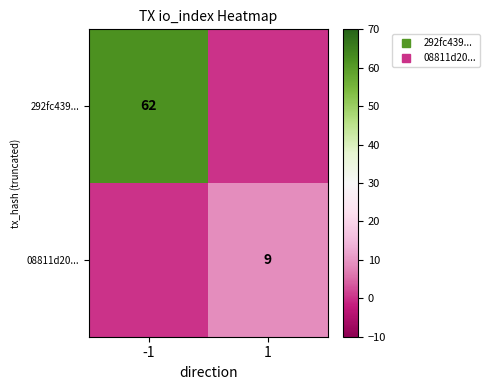

What is the average value of the 08811d20... series?

4